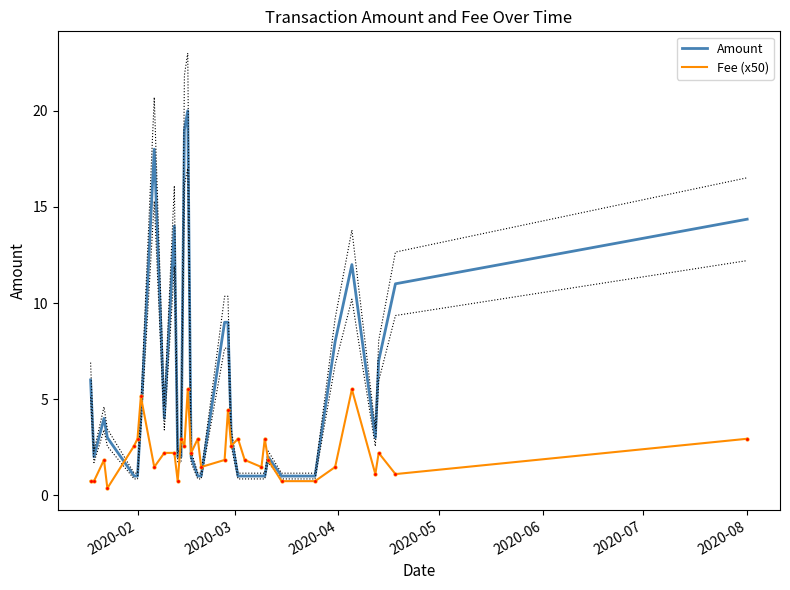

Reading left to right, transcribe all the data shown in this chart.

Amount: 6.0	2.0	4.0	3.0	1.0	1.0	4.0	18.0	4.0	14.0	2.0	2.0	19.0	20.0	2.0	1.0	1.0	9.0	9.0	3.0	1.0	1.0	1.0	1.0	2.0	1.0	1.0	8.0	12.0	3.0	7.0	11.0	14.4
Fee (x50): 0.7	0.7	1.8	0.4	2.6	2.9	5.1	1.5	2.2	2.2	0.7	2.9	2.6	5.5	2.2	2.9	1.5	1.8	4.4	2.6	2.9	1.8	1.5	2.9	1.8	0.7	0.7	1.5	5.5	1.1	2.2	1.1	2.9